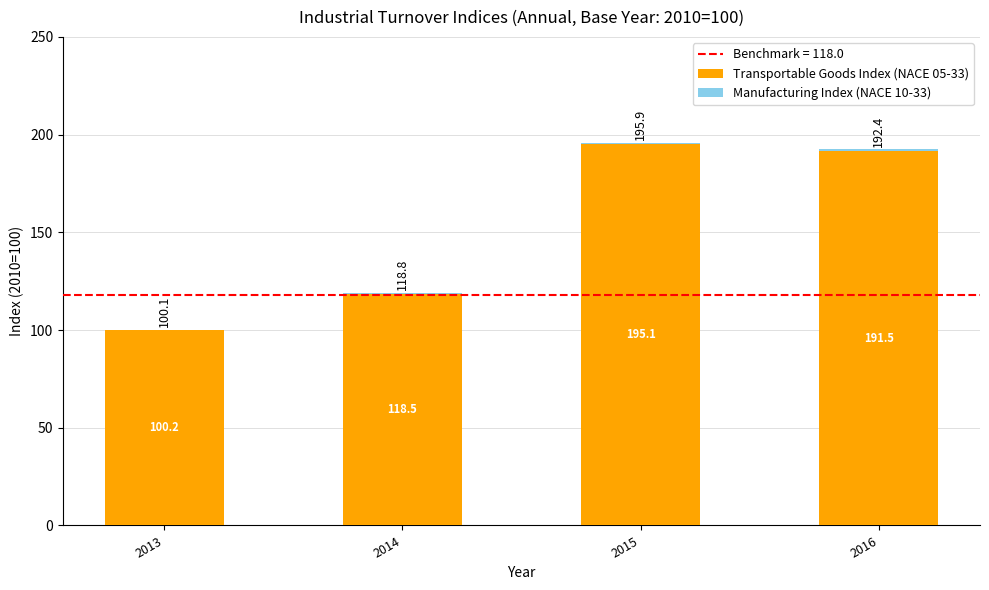

Reading left to right, list all the values displayed in this chart.

Transportable Goods Index (NACE 05-33): 100.2	118.5	195.1	191.5
Manufacturing Index (NACE 10-33): -0.1	0.2	0.9	0.9